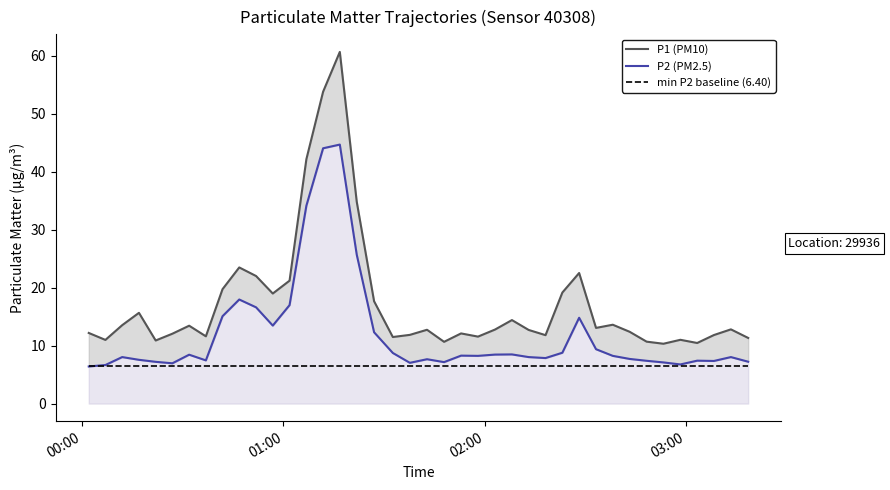

The value of P2 (PM2.5) at 24 is 14.3. True or false?

False